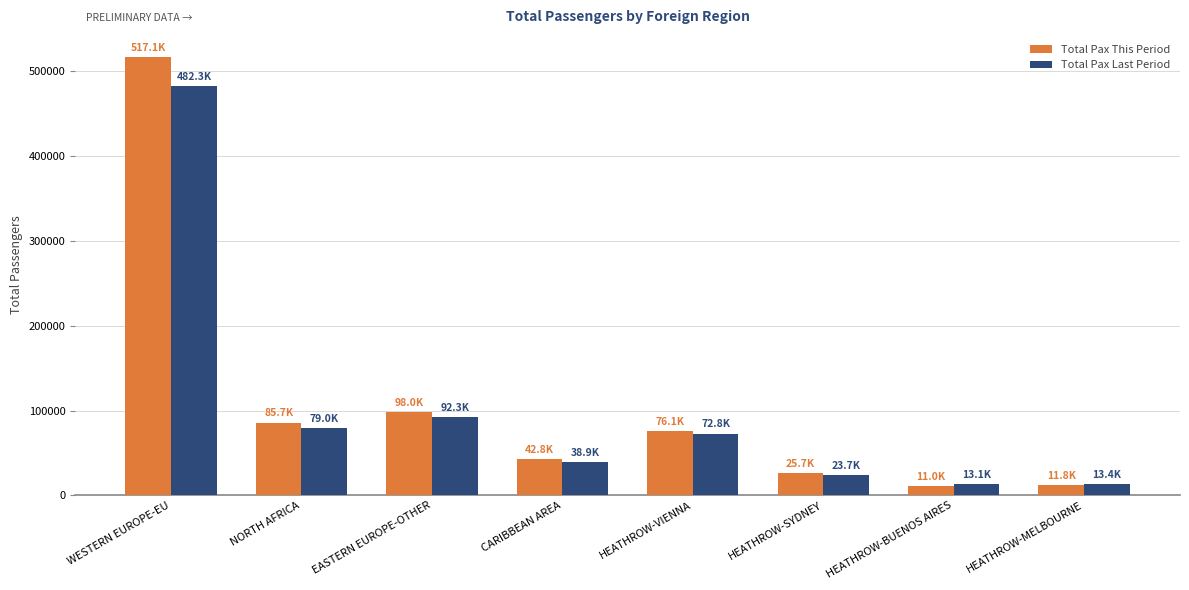

What is the maximum value for Total Pax This Period?

517139